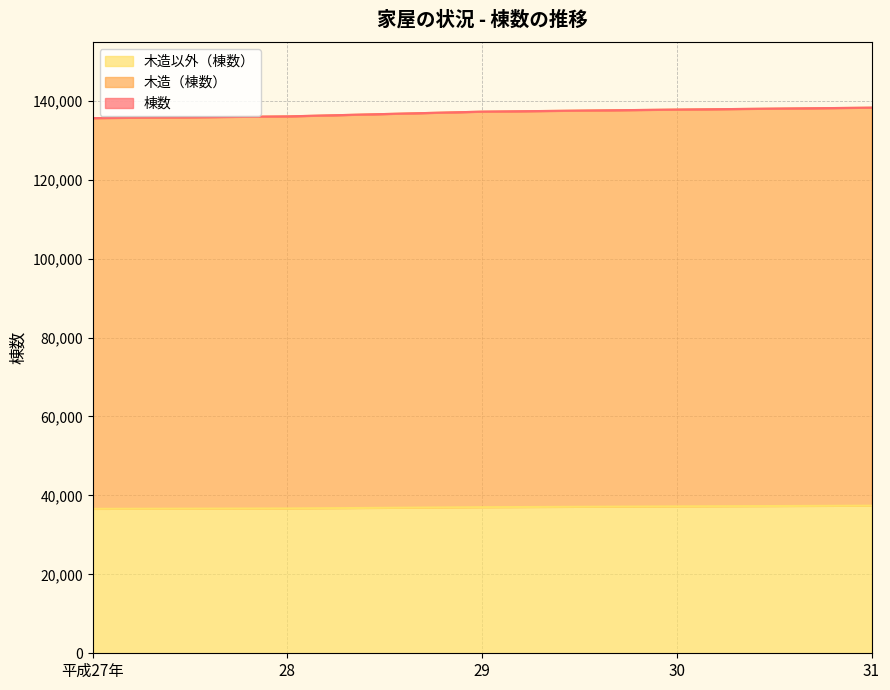

What is the total value across all series at 29?

137222